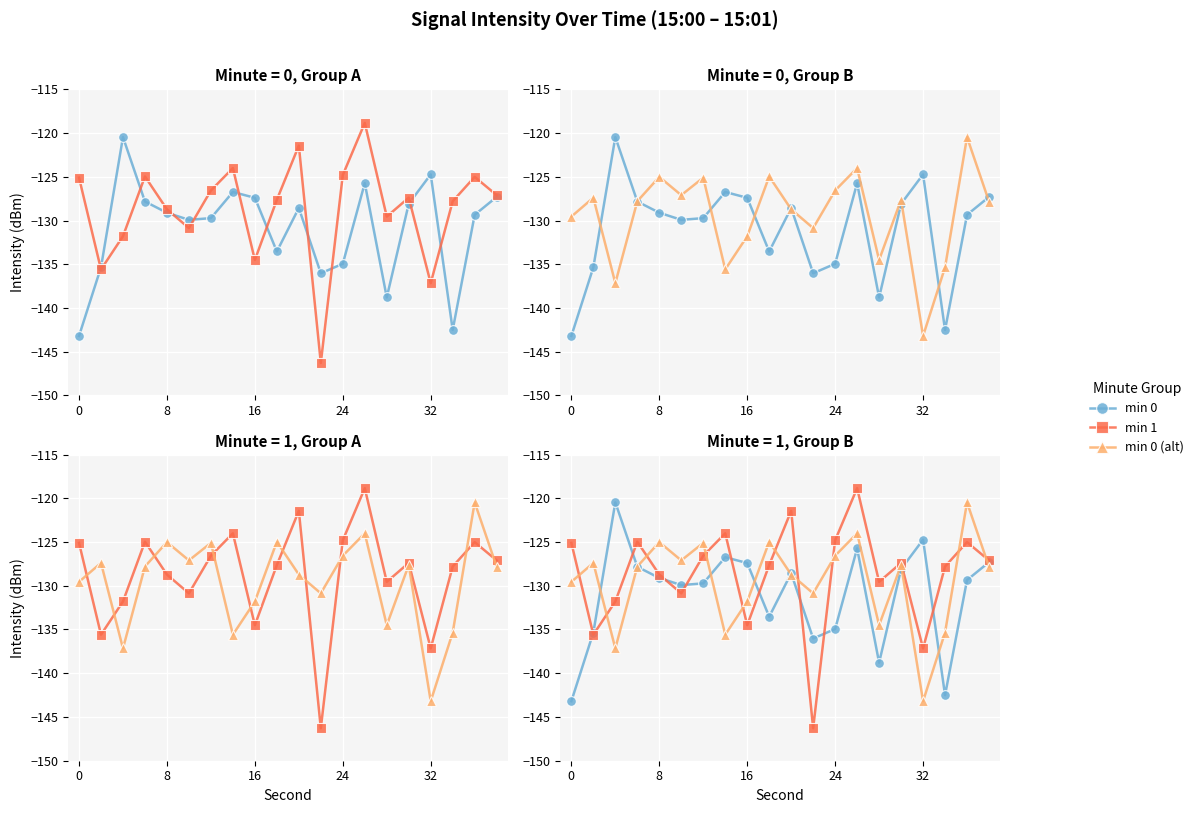

At how many categories does at least one series exceed -144?

20